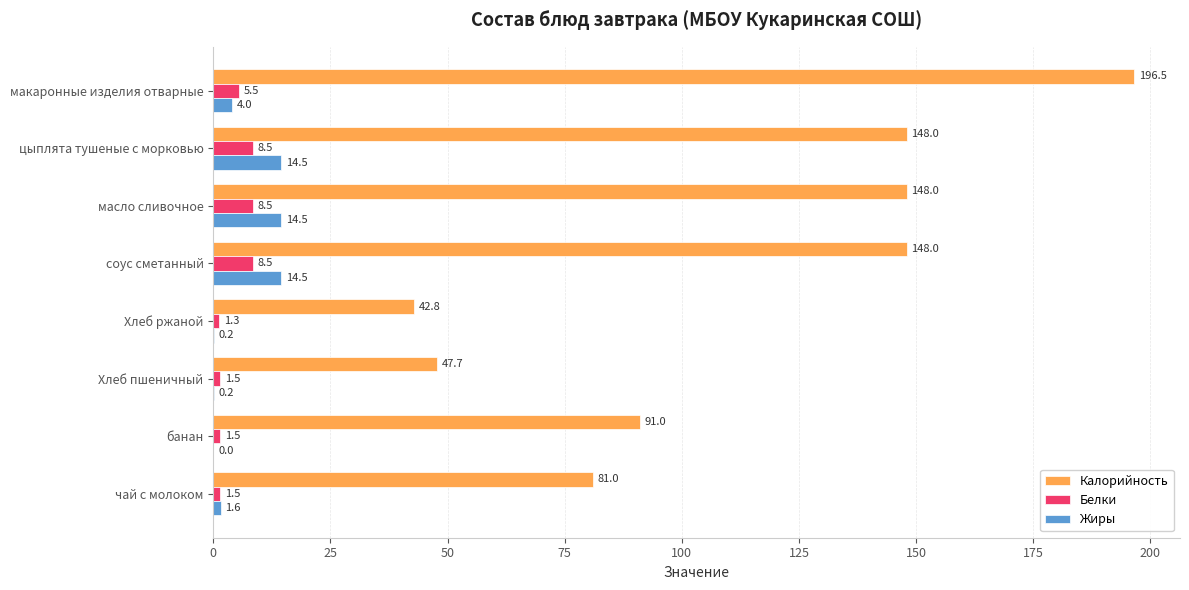

What is the sum of all Жиры values?

49.5